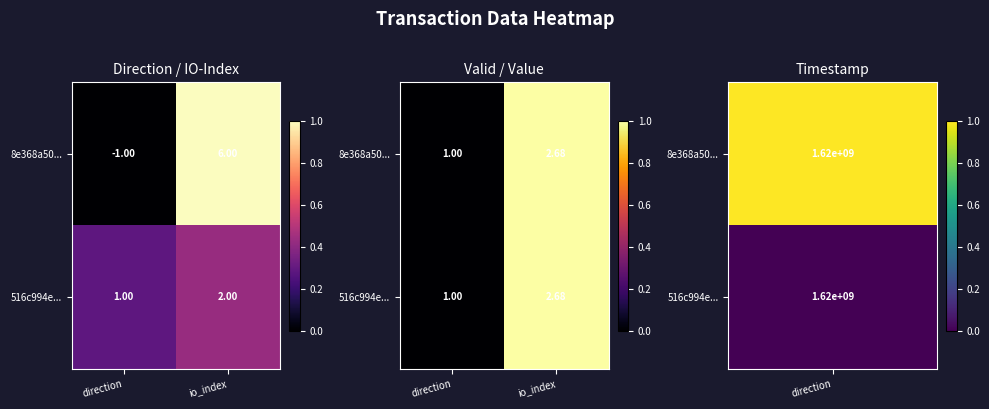

How many values in 516c994e... are above zero?

1